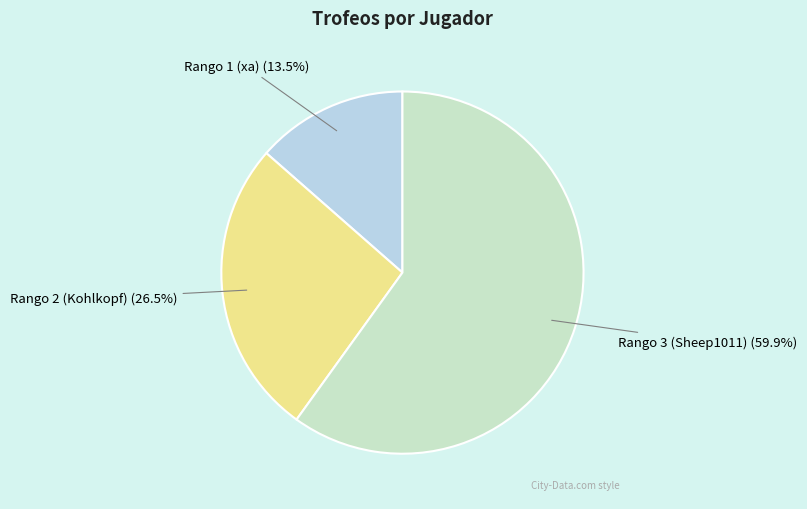

How many segments does this pie chart have?

3